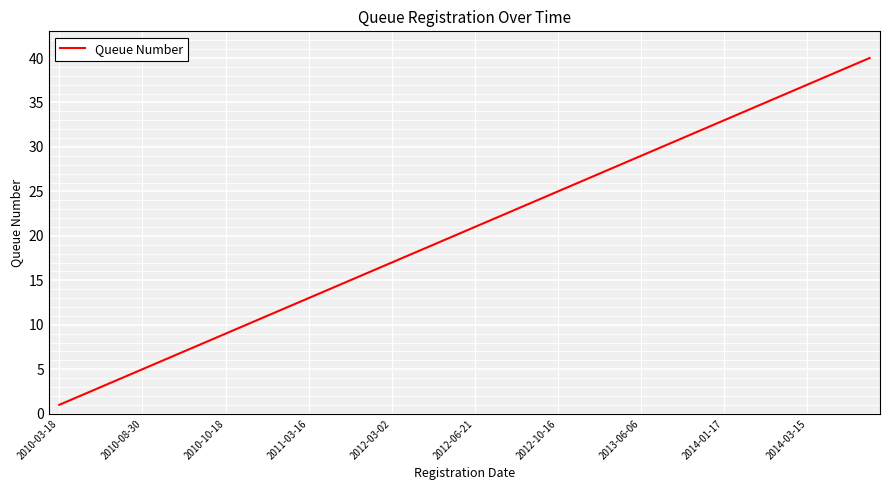

What is the maximum value shown in the chart?

40